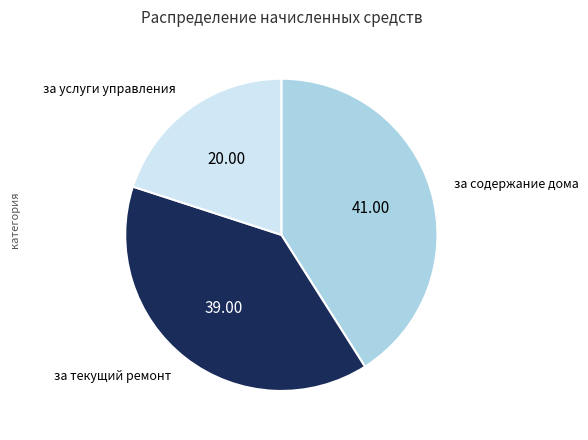

Is there any slice that represents more than half of the pie?

No